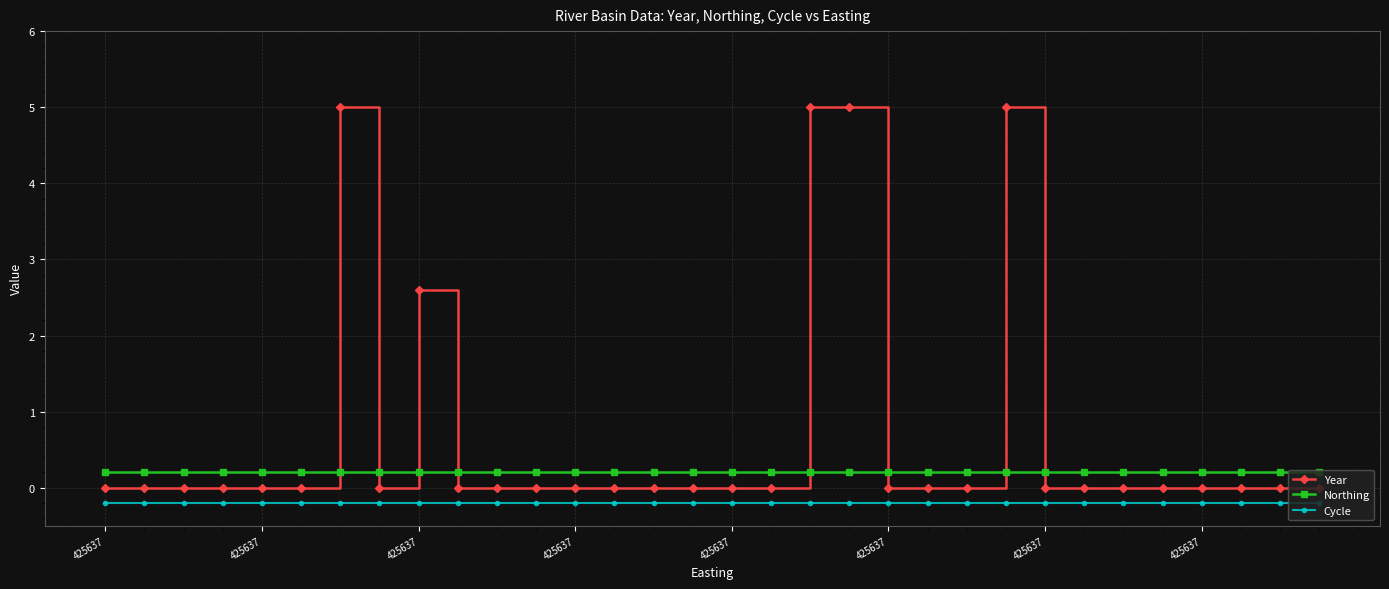

Which series has the largest range (max minus min)?

Year